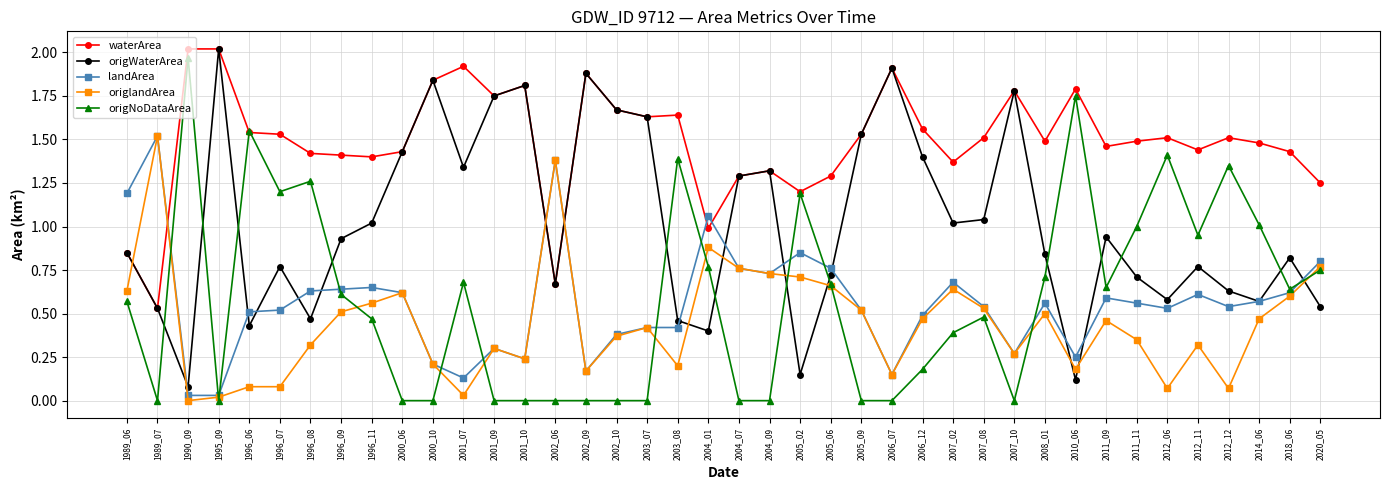

At which label does origlandArea reach its minimum?

1990_09